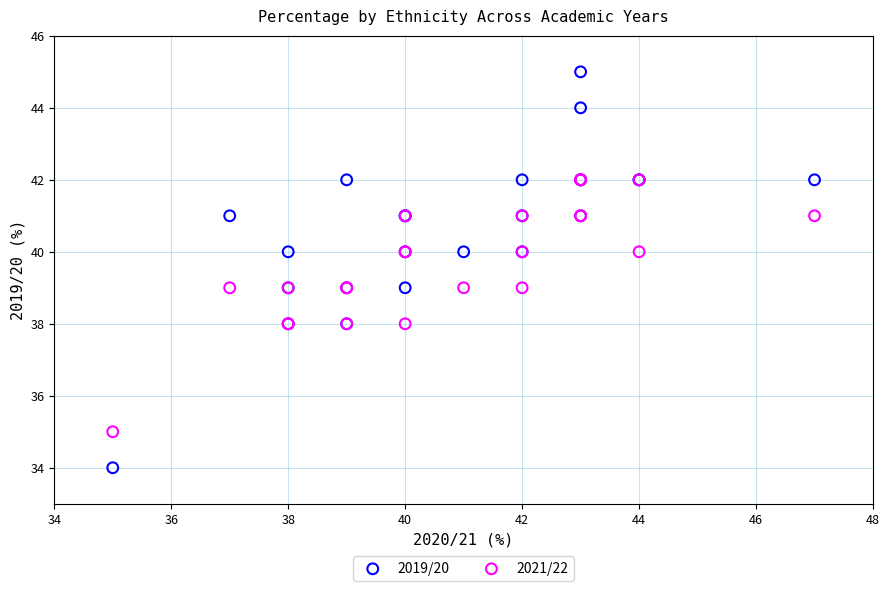

What are all the series names shown in the legend?

2019/20, 2021/22